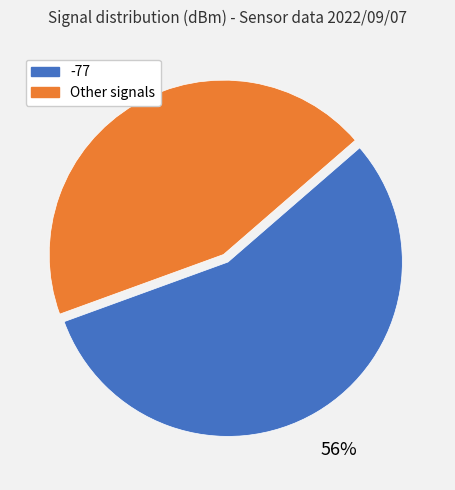

Is there a majority slice in this chart?

Yes